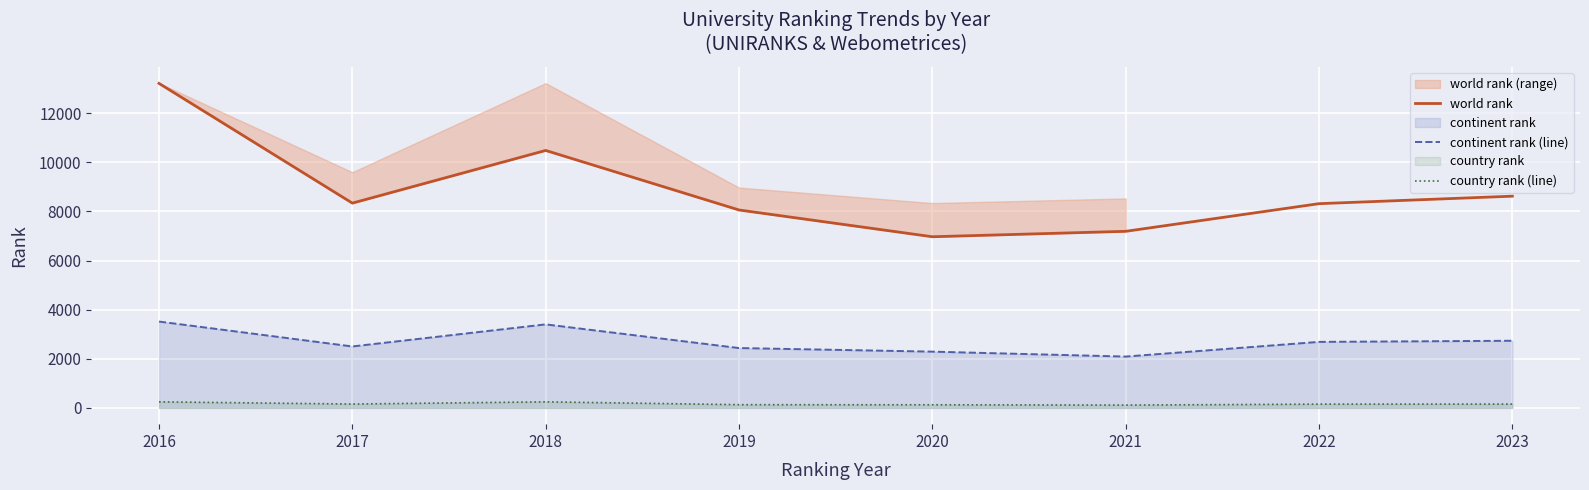

What is the difference between the second highest and minimum values in the country rank (line) series?

132